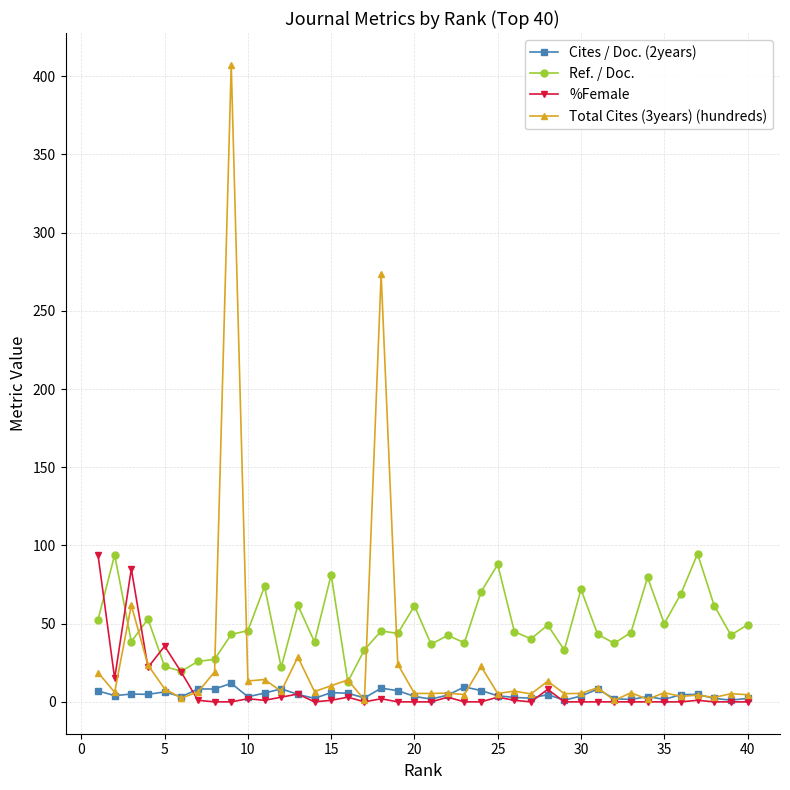

Which series has the largest total across all categories?

Ref. / Doc.